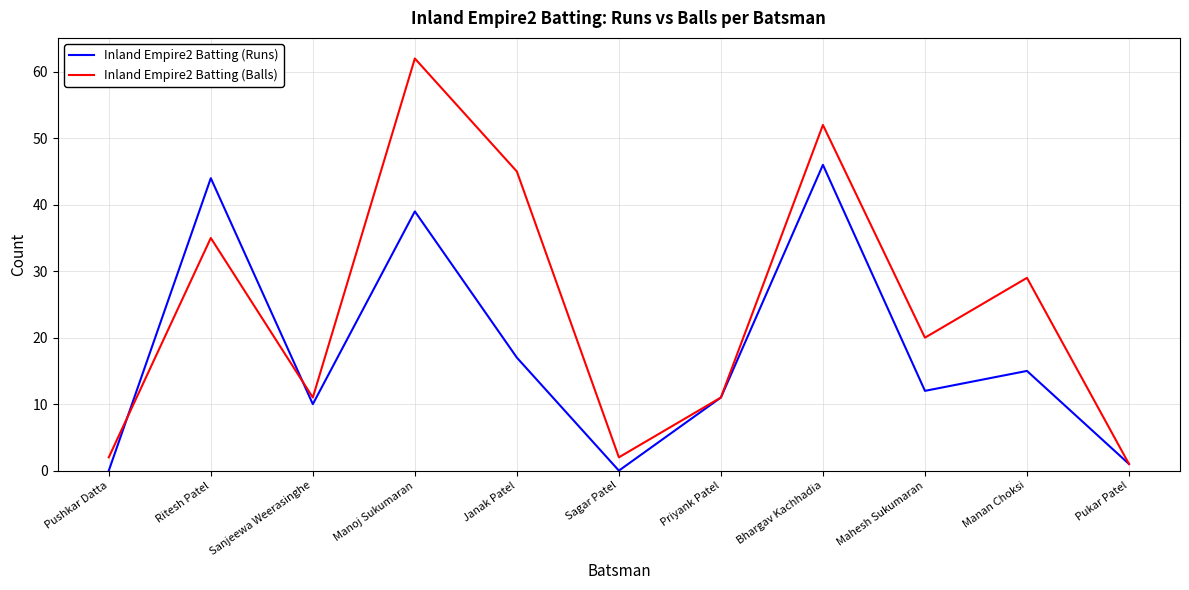

What position from the left is Bhargav Kachhadia?

8